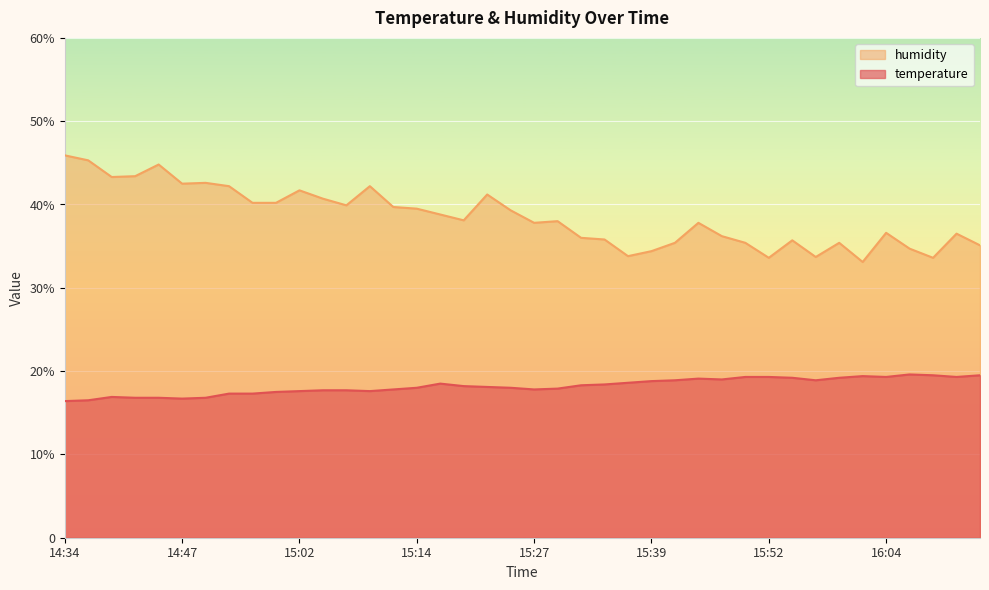

List the labels in order of temperature value, smallest first.

14:34, 14:37, 14:47, 14:42, 14:44, 14:49, 14:39, 14:54, 14:57, 14:59, 15:02, 15:09, 15:04, 15:07, 15:11, 15:27, 15:29, 15:14, 15:24, 15:22, 15:19, 15:32, 15:34, 15:16, 15:37, 15:39, 15:42, 15:57, 15:47, 15:44, 15:54, 15:59, 15:49, 15:52, 16:04, 16:12, 16:02, 16:09, 16:14, 16:07